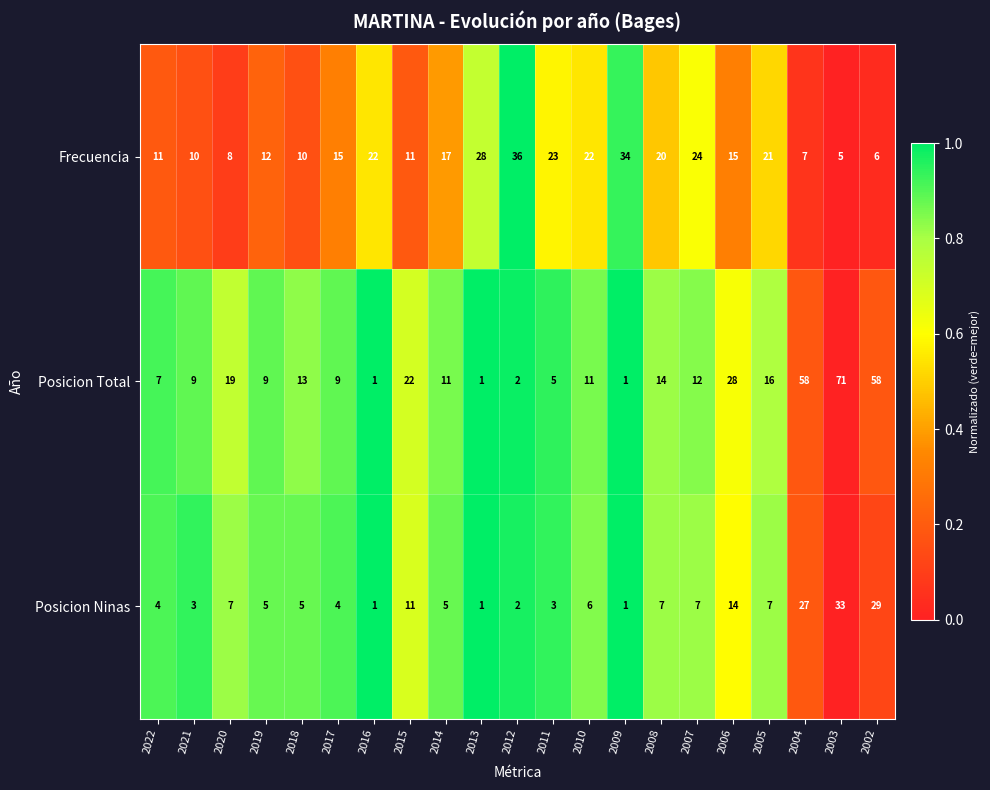

At which category is the sum across all series the highest?

2003